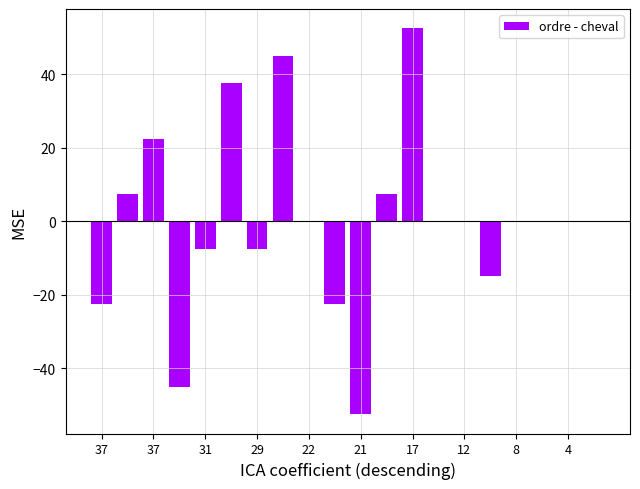

Are the bars horizontal?

No